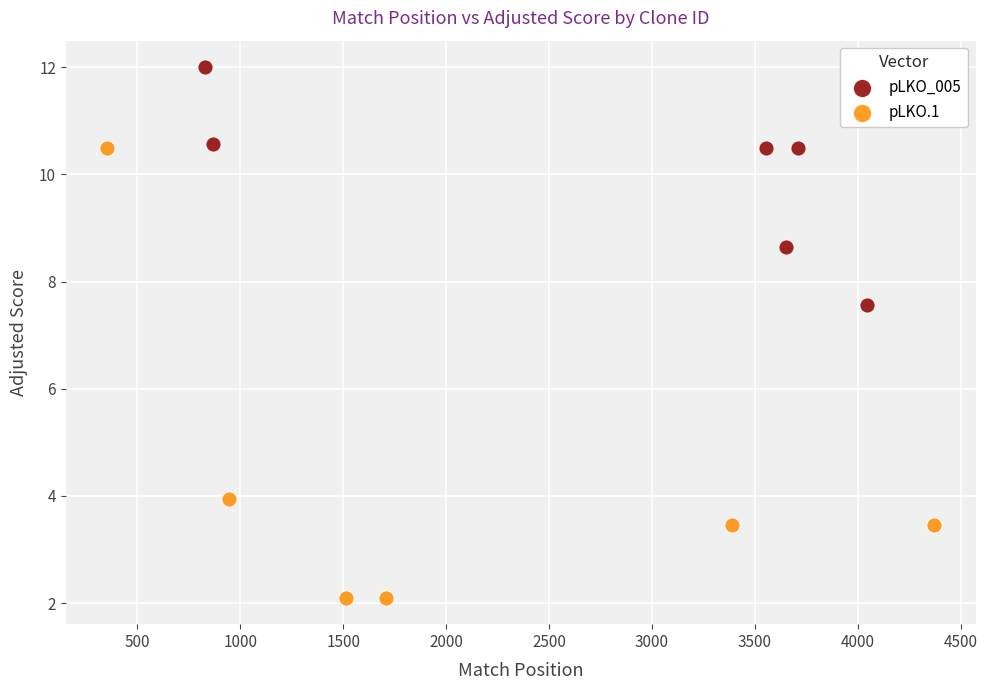

What are all the series names shown in the legend?

pLKO_005, pLKO.1